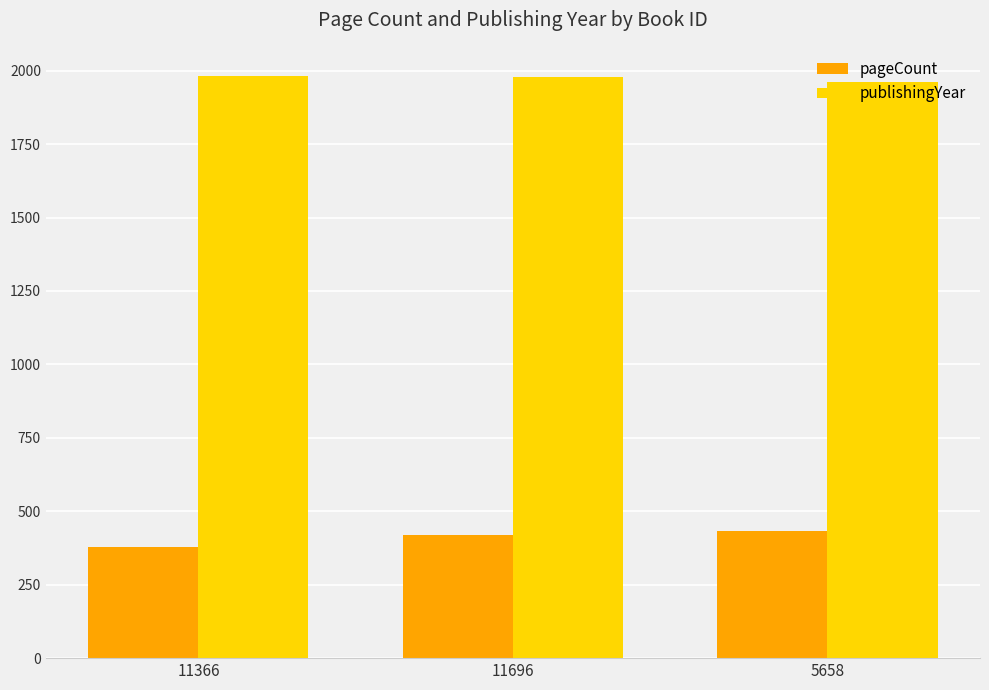

List the series in order of their overall mean, lowest first.

pageCount, publishingYear